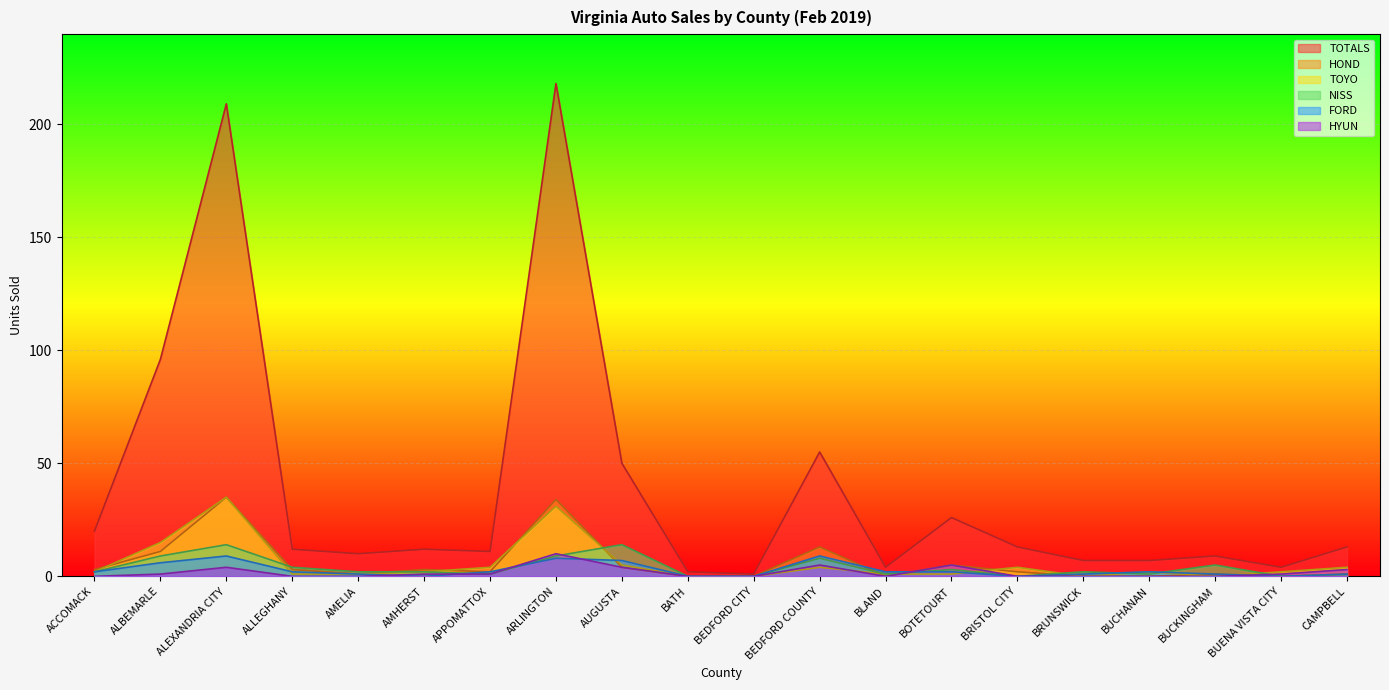

List the labels in order of TOYO value, smallest first.

BATH, BEDFORD CITY, BRUNSWICK, BUCKINGHAM, ALLEGHANY, AMELIA, BLAND, BOTETOURT, ACCOMACK, AMHERST, BUCHANAN, BUENA VISTA CITY, APPOMATTOX, BEDFORD COUNTY, BRISTOL CITY, CAMPBELL, AUGUSTA, ALBEMARLE, ARLINGTON, ALEXANDRIA CITY